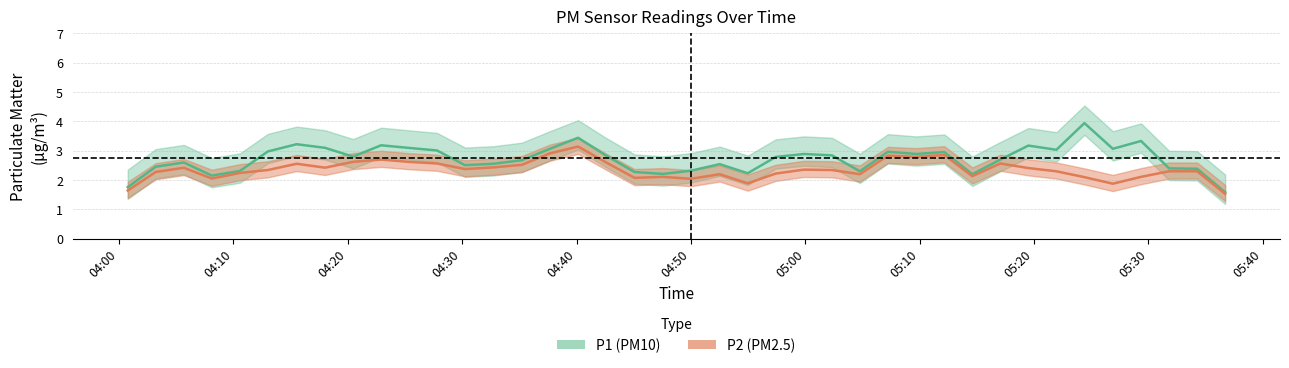

What are all the series names shown in the legend?

P1, P2